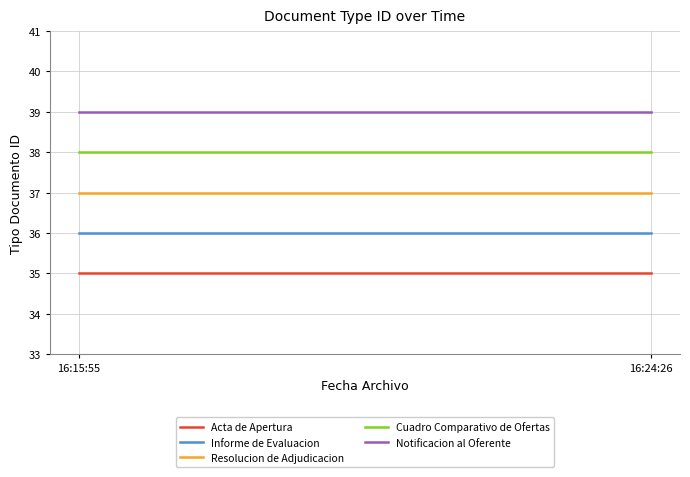

Is the value of Notificacion al Oferente at 16:15:55 greater than the value of Cuadro Comparativo de Ofertas at 16:15:55?

Yes